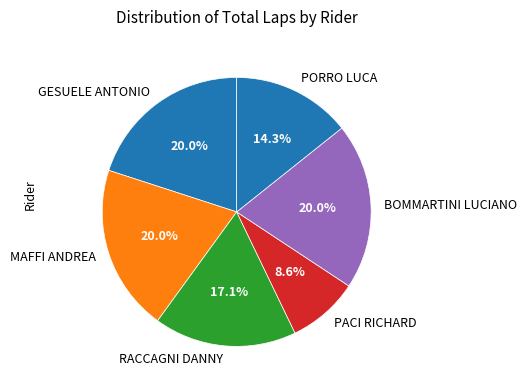

How many segments does this pie chart have?

6